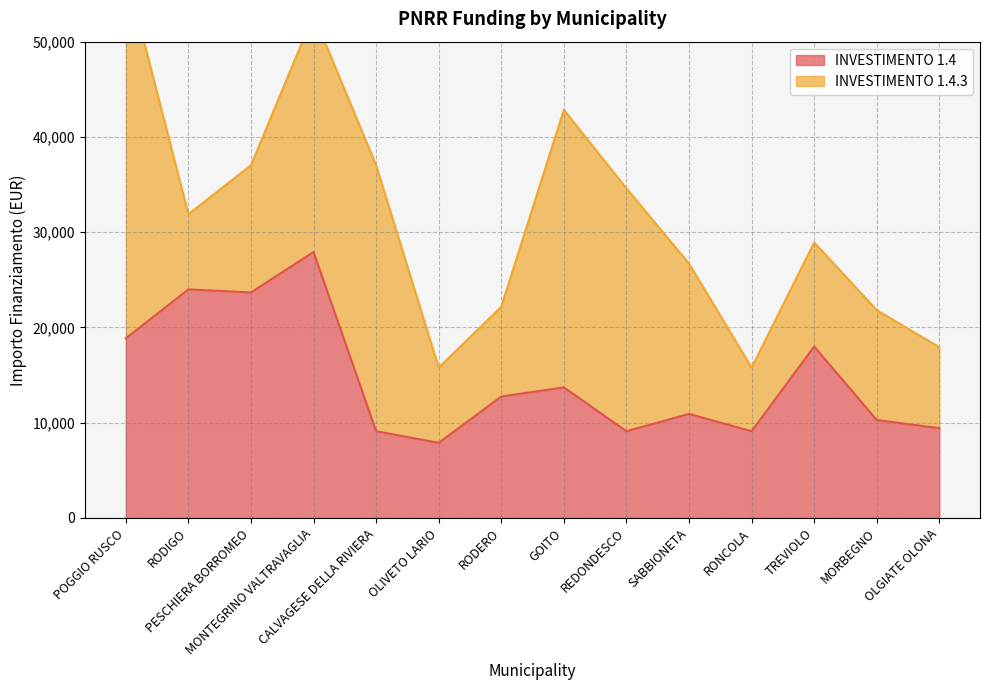

What is the maximum value for INVESTIMENTO 1.4?

27922